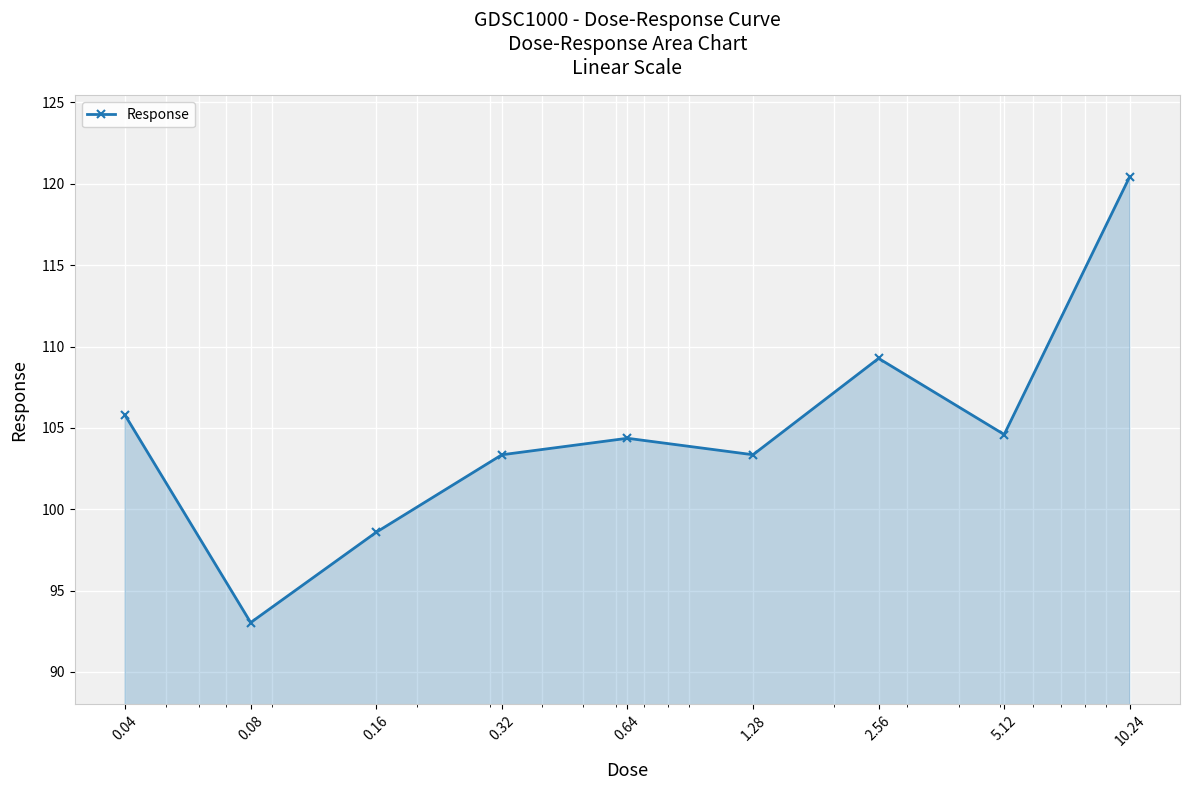

How many values exceed 104?

5